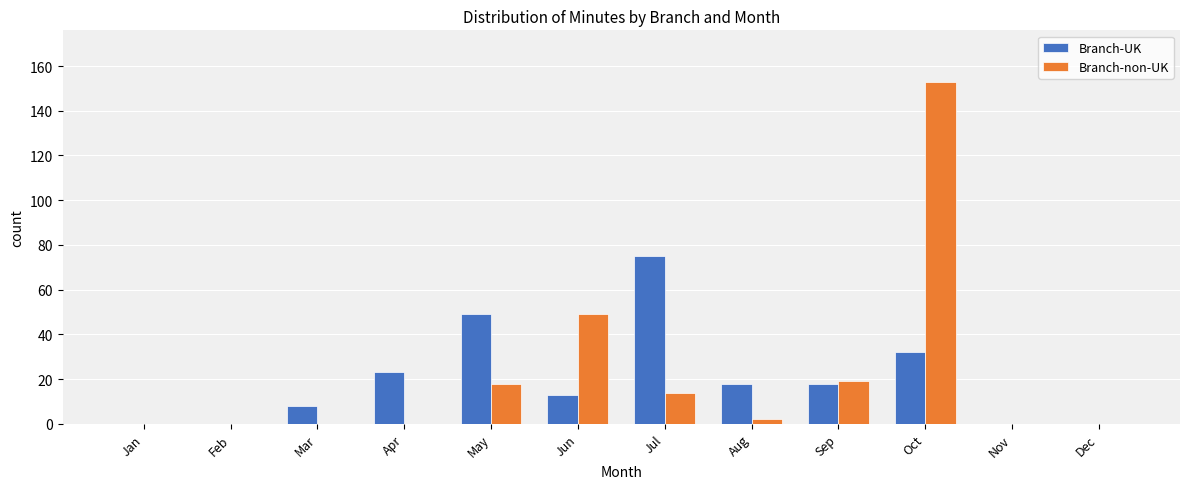

What is the sum of the Branch-UK values at Mar and Jul?

83